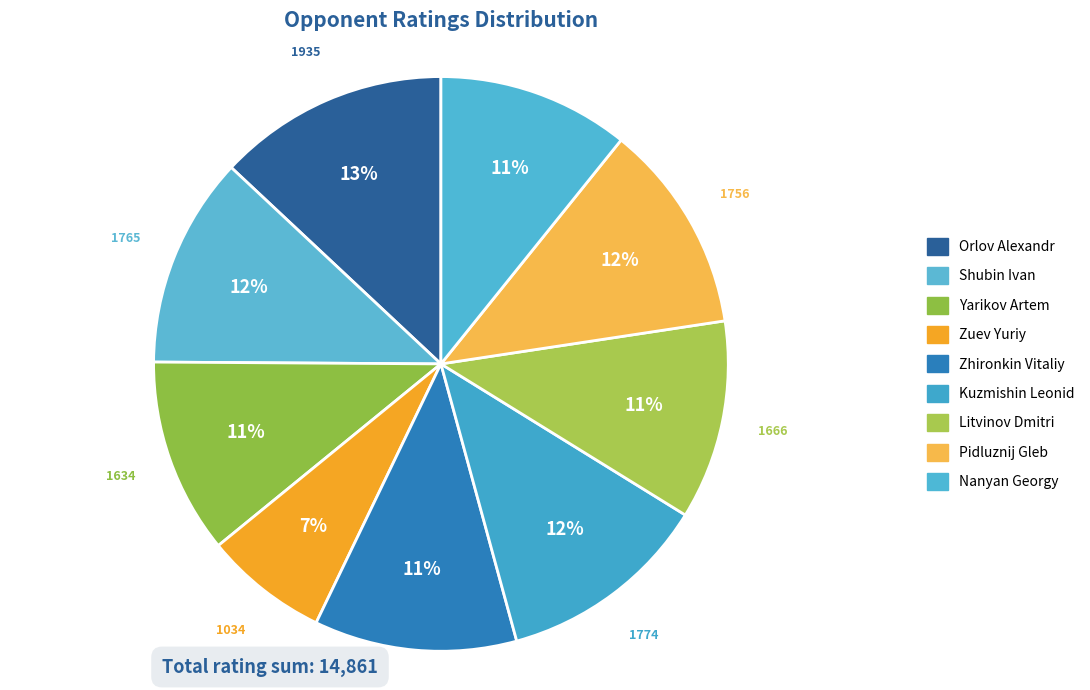

How many slices are in this pie chart?

9